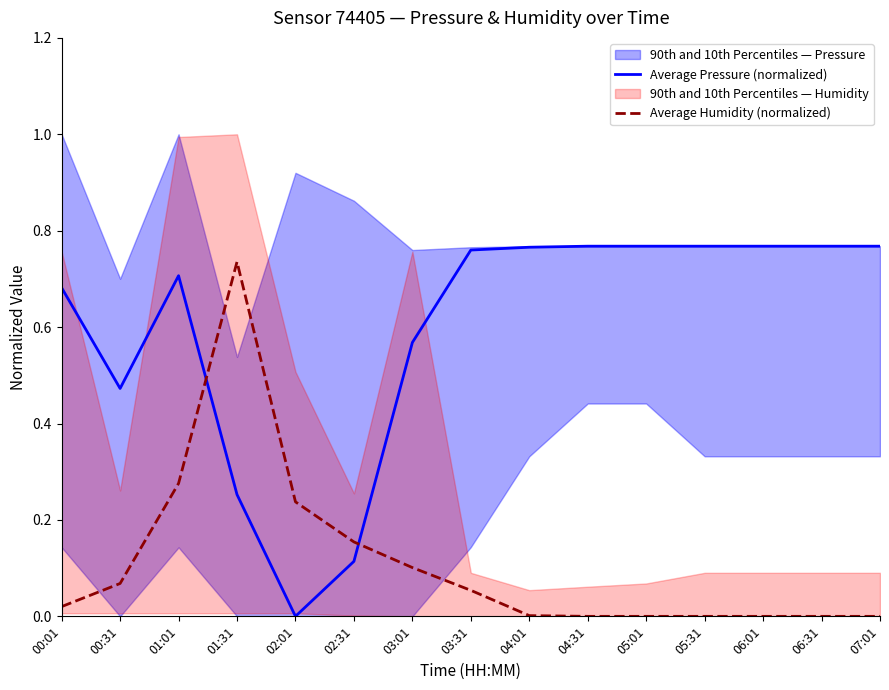

Between which two adjacent categories do Average Pressure (normalized) and Average Humidity (normalized) first intersect?

01:01 and 01:31